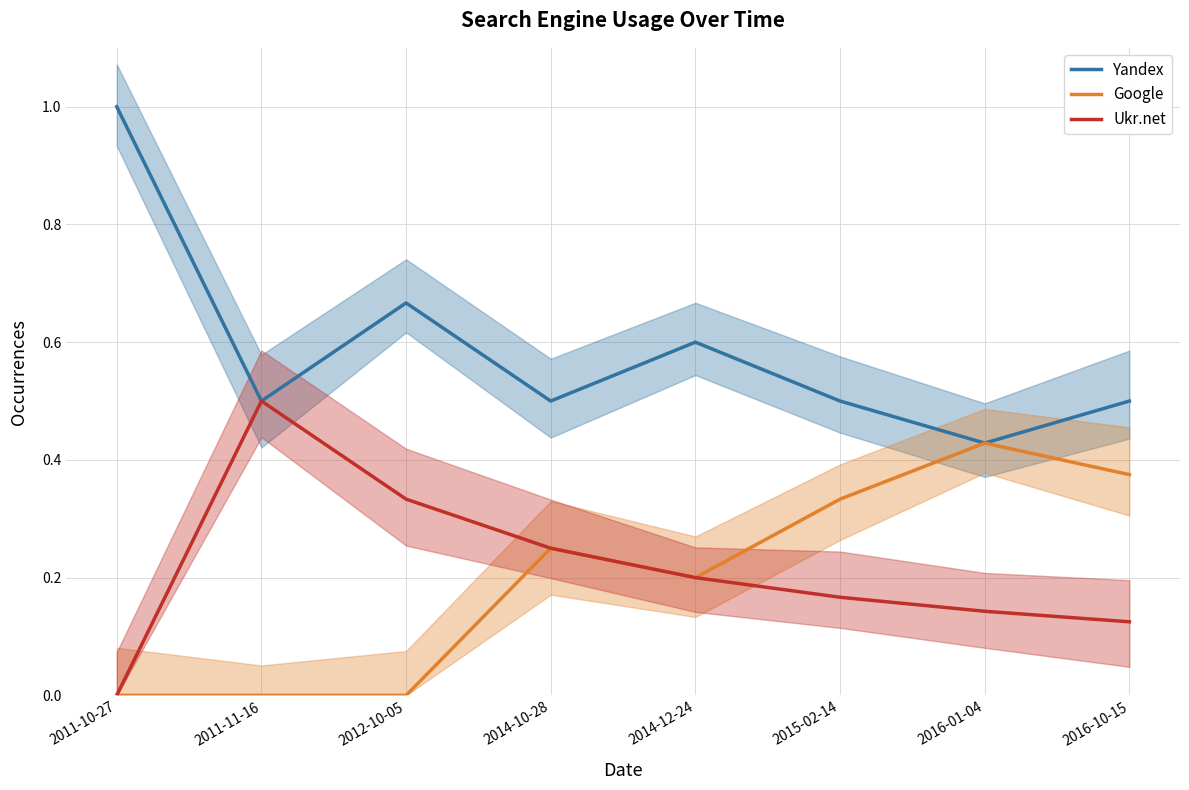

Is the value of Ukr.net at 2012-10-05 greater than the value of Google at 2014-10-28?

Yes